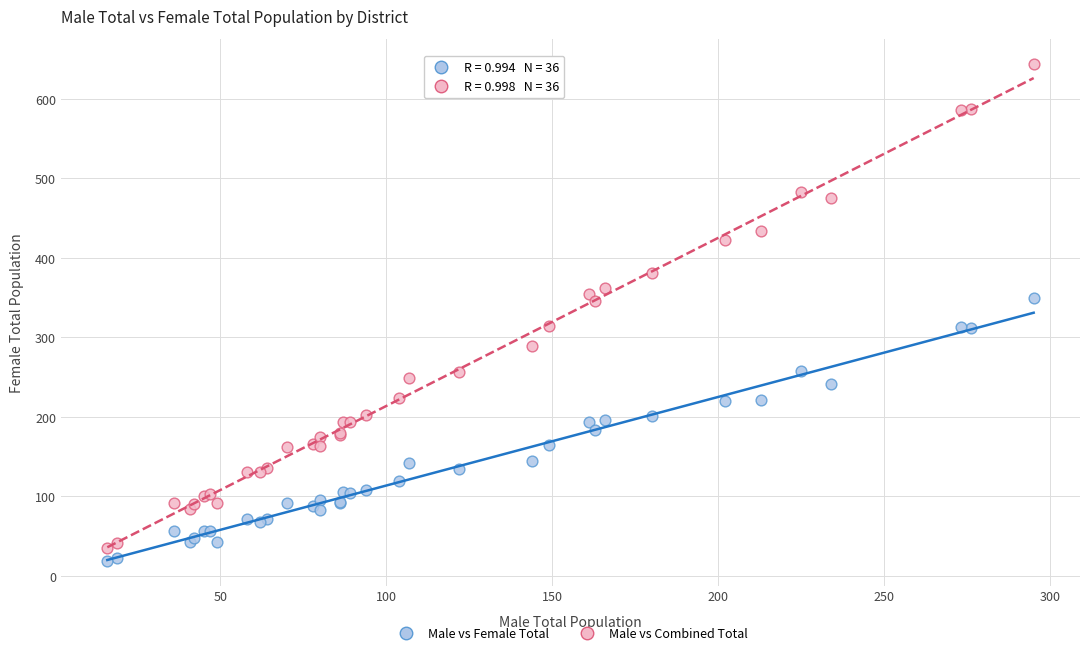

What is the X range (max minus min) for the scatter plot?

279